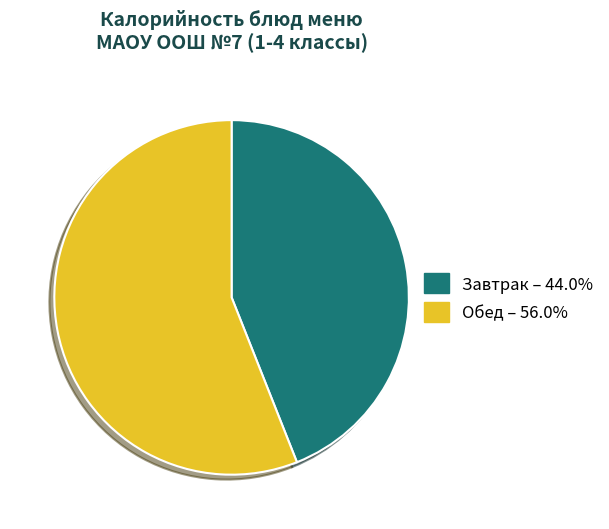

Does any single category account for the majority?

Yes